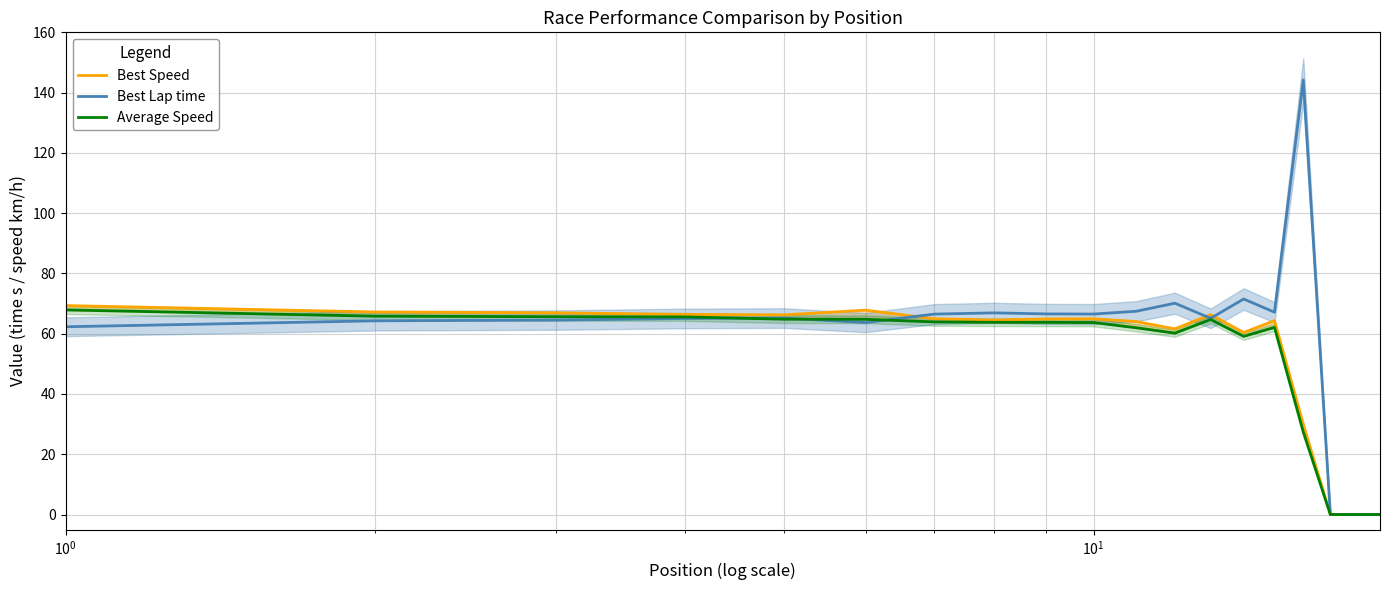

Reading right to left, transcribe all the data shown in this chart.

Best Speed: 0.0	0.0	0.0	30.0	64.3	60.4	66.3	61.6	64.1	64.9	64.9	64.6	65.0	67.8	66.3	66.4	66.9	67.2	69.3
Best Lap time: 0.0	0.0	0.0	144.2	67.1	71.5	65.1	70.1	67.4	66.5	66.6	66.9	66.5	63.7	65.2	65.1	64.5	64.3	62.3
Average Speed: 0.0	0.0	0.0	27.4	62.1	59.1	64.7	60.2	62.0	63.7	63.8	63.8	63.9	64.8	64.8	65.6	65.6	65.8	67.9